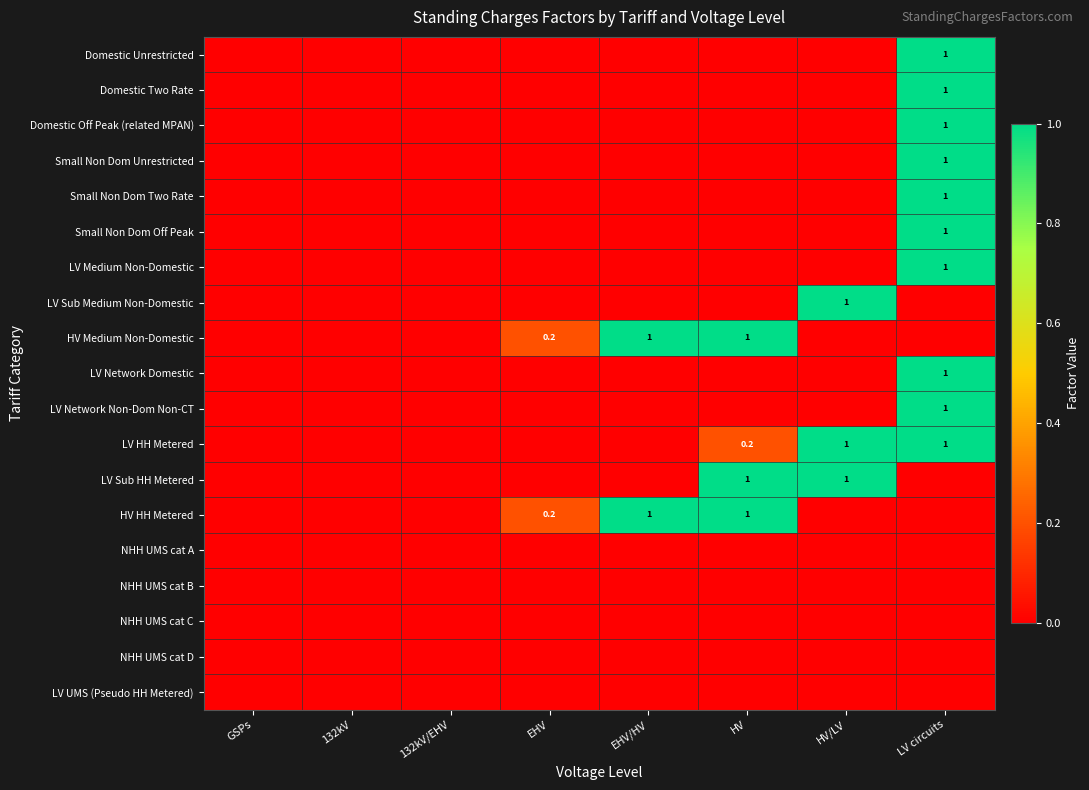

What is the average value of the LV HH Metered series?

0.3